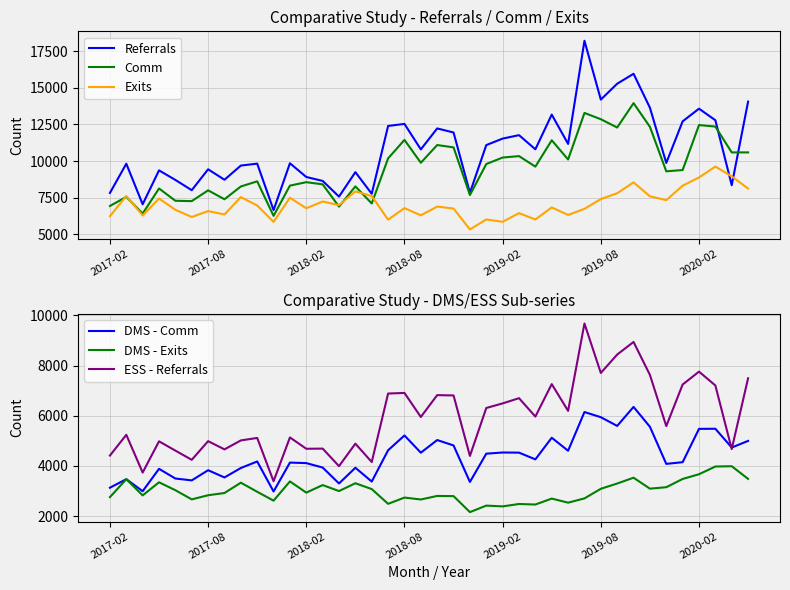

Is it true that ESS - Referrals equals 7760 at 2020-02?

True